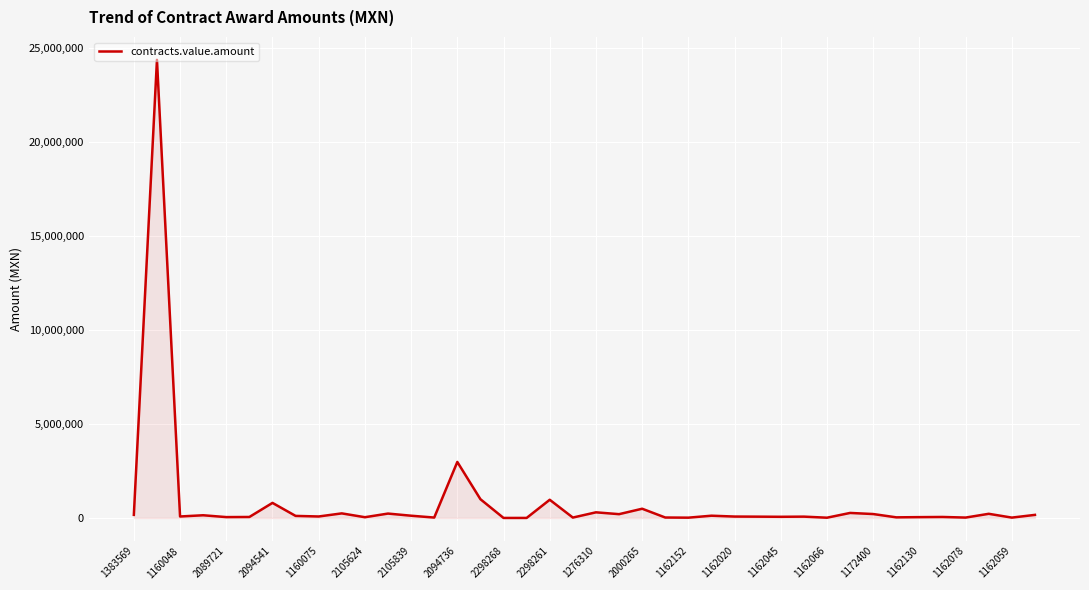

What is the greatest value displayed?

24353448.3